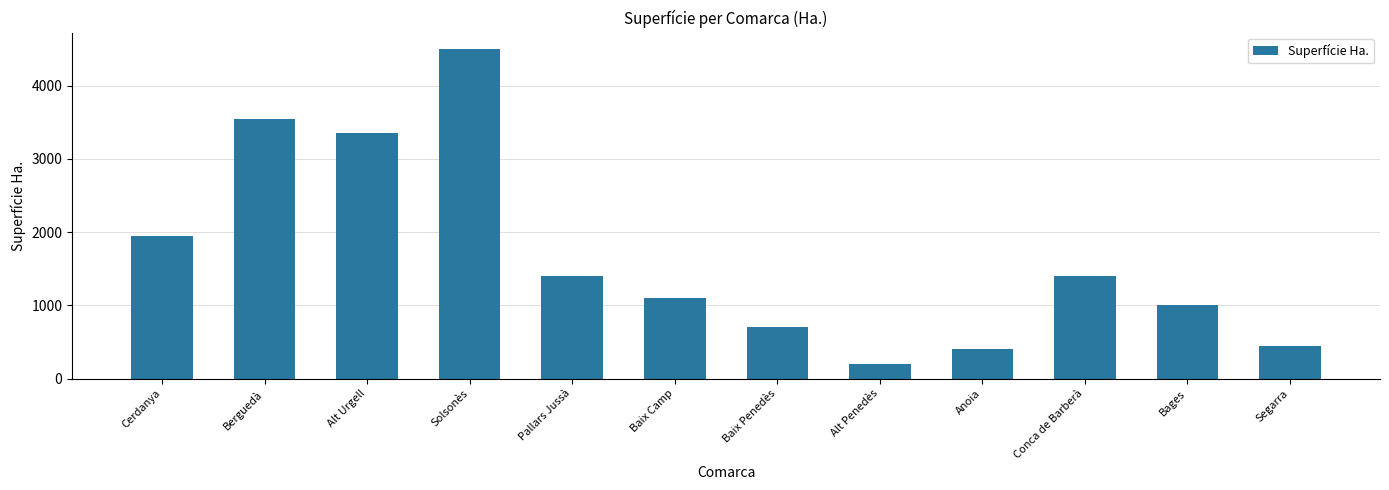

At which category does the chart reach its peak across all series?

Solsonès